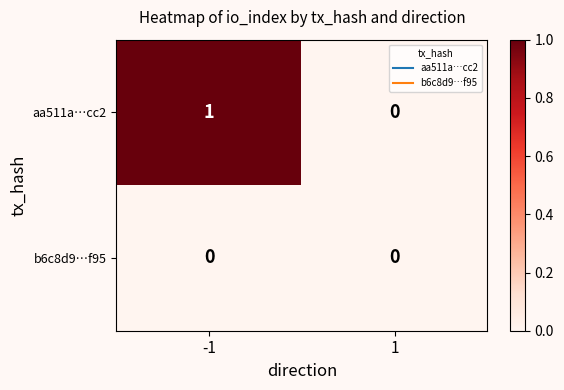

Is it true that b6c8d9…f95 equals 0 at 1?

True